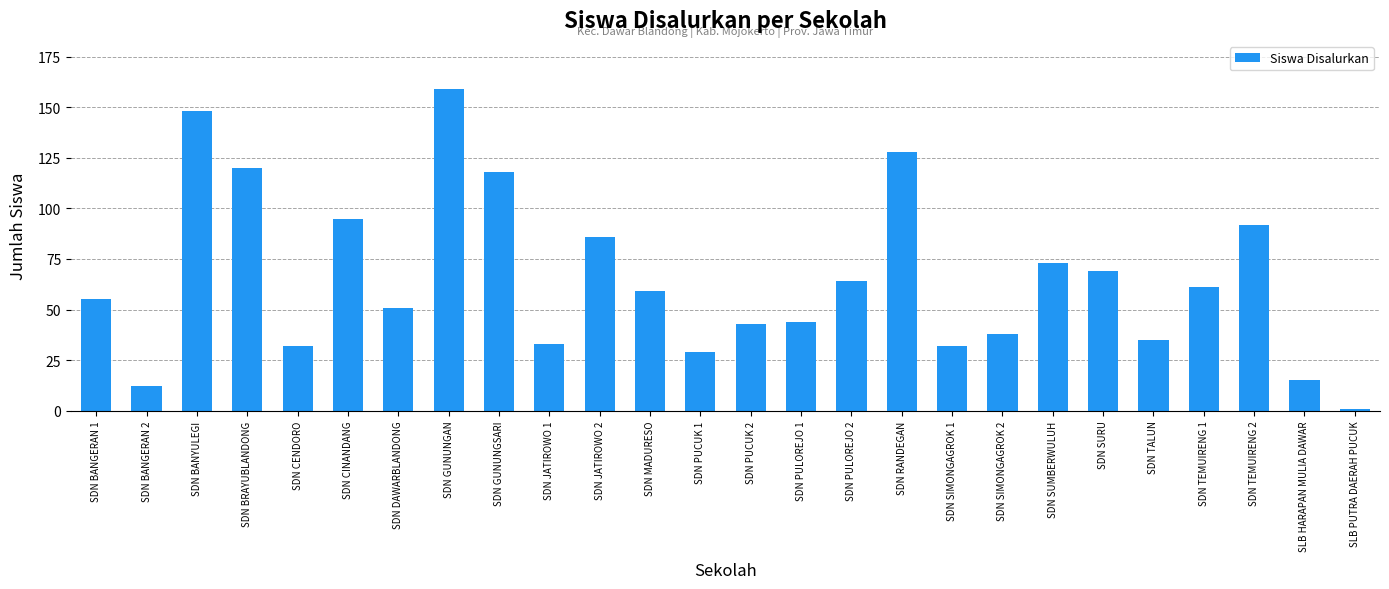

What is the change in value from SDN SIMONGAGROK 2 to SLB PUTRA DAERAH PUCUK?

-37